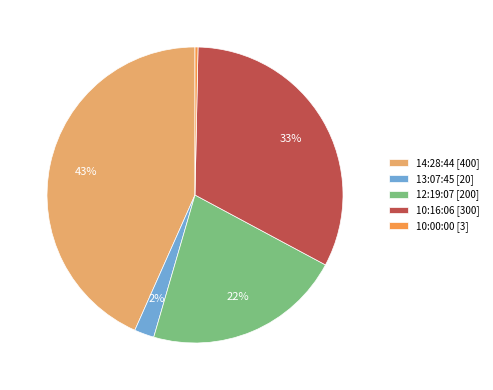

To the nearest percent, what is the combined percentage of 12:19:07 and 13:07:45?

24%